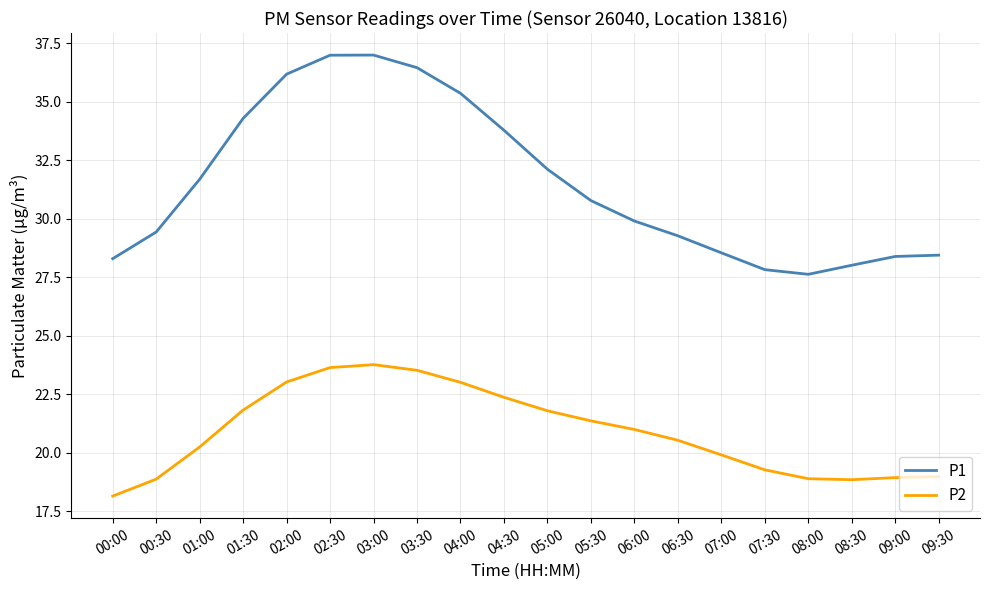

List the series in order of their overall mean, highest first.

P1, P2